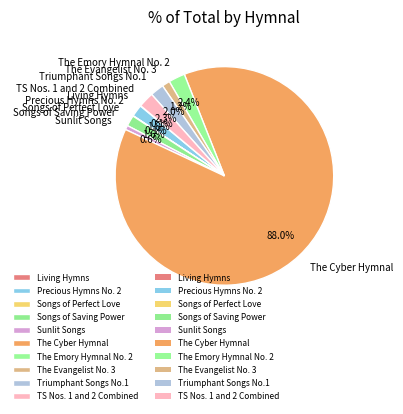

The The Emory Hymnal No. 2 slice represents 2% of the pie. True or false?

True